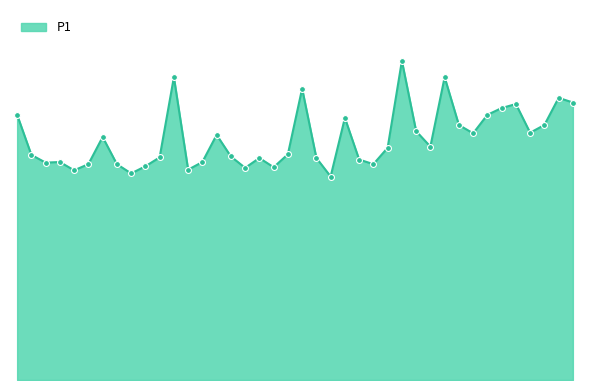

Is this an area chart (filled region under the line)?

Yes